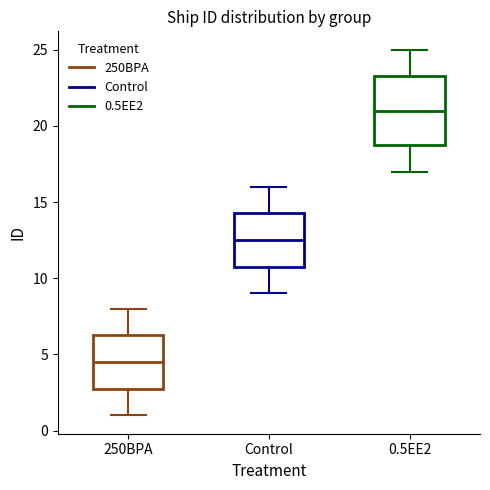

Where does the upper whisker of the box for 0.5EE2 end on the y-axis? The values are not printed on the chart, so give them approximately, as read against the axis.

25.0